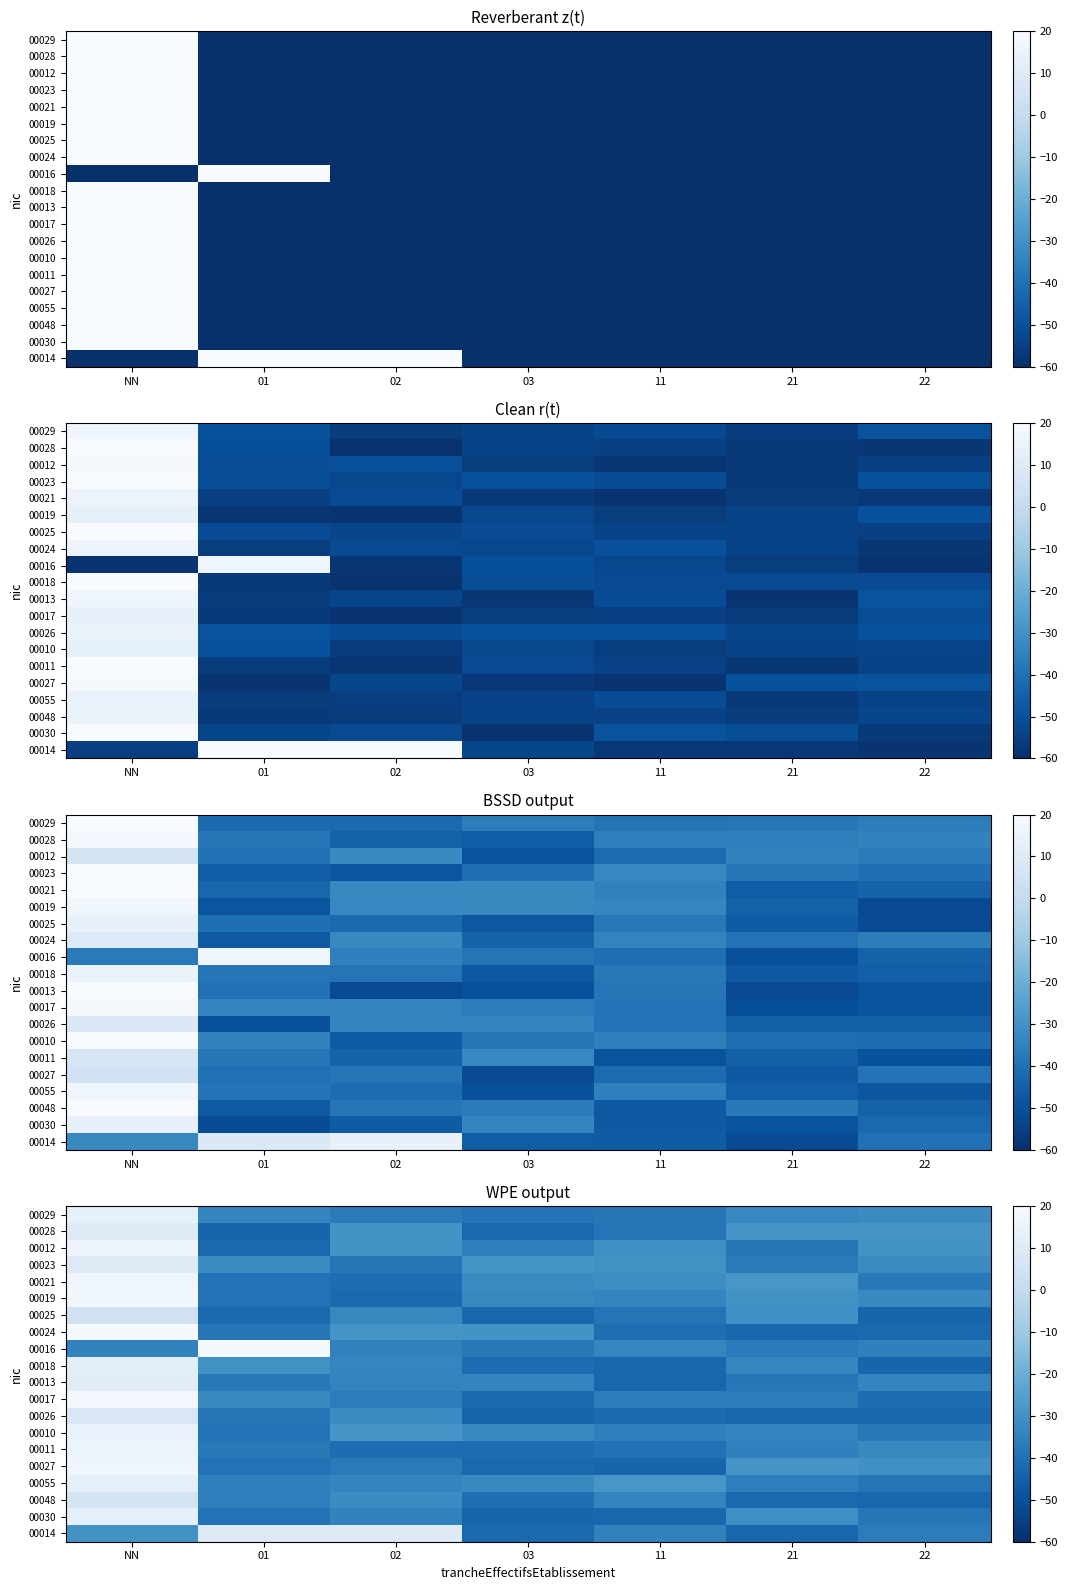

How many categories are shown in the chart?

7